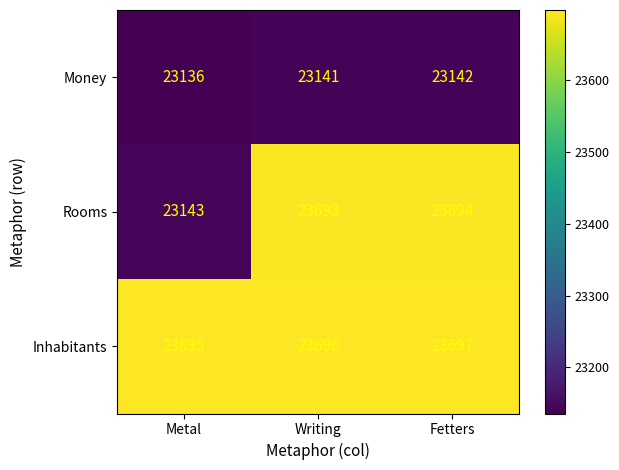

List the series in order of their overall mean, lowest first.

Money, Rooms, Inhabitants